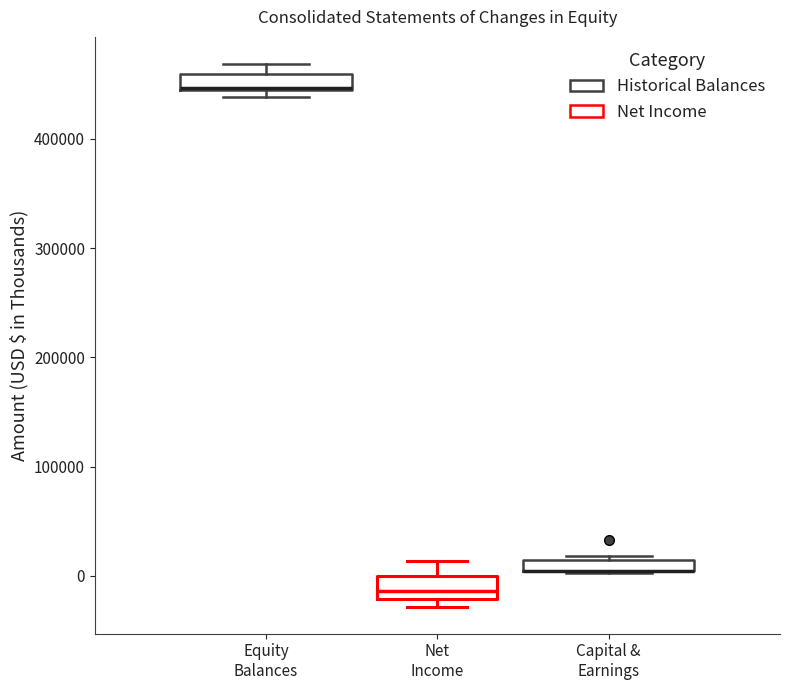

Where is the upper edge of the box for Capital & Earnings on the y-axis? The values are not printed on the chart, so give them approximately, as read against the axis.

10000